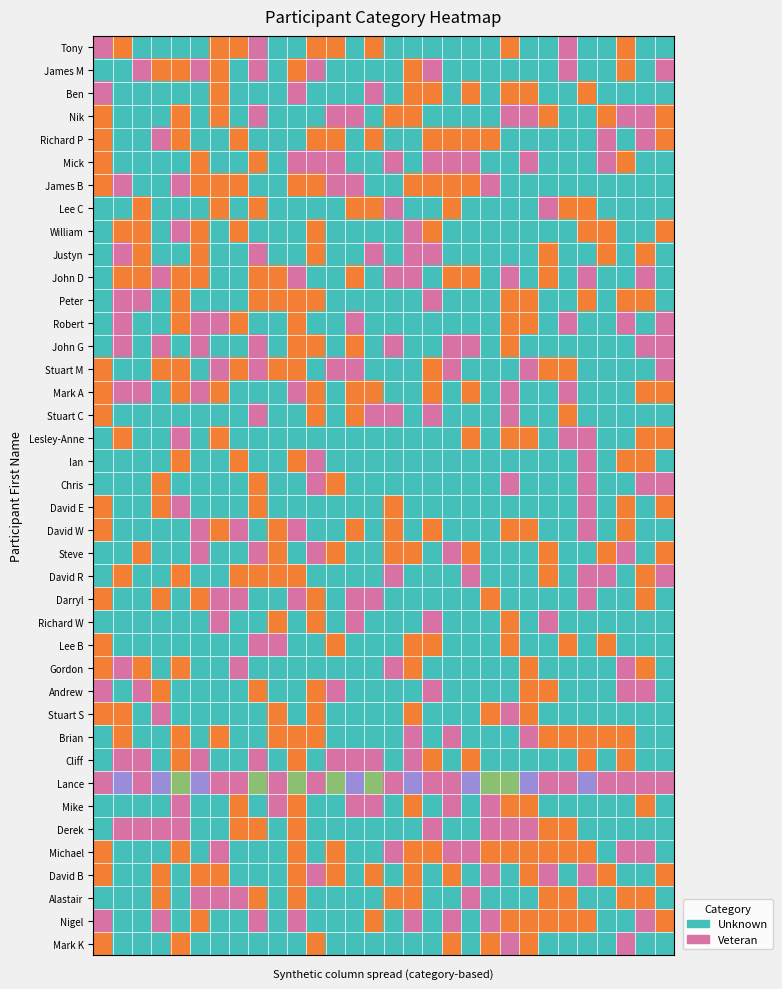

How many distinct data groups are displayed?

40